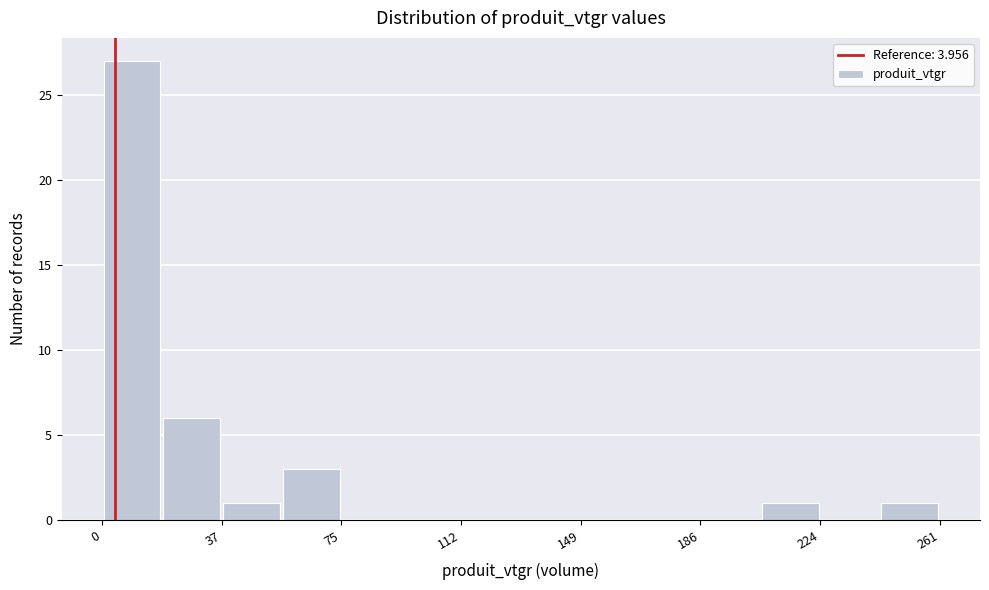

Read against the x-axis, roughly where is the centre of the tallest bar?

10